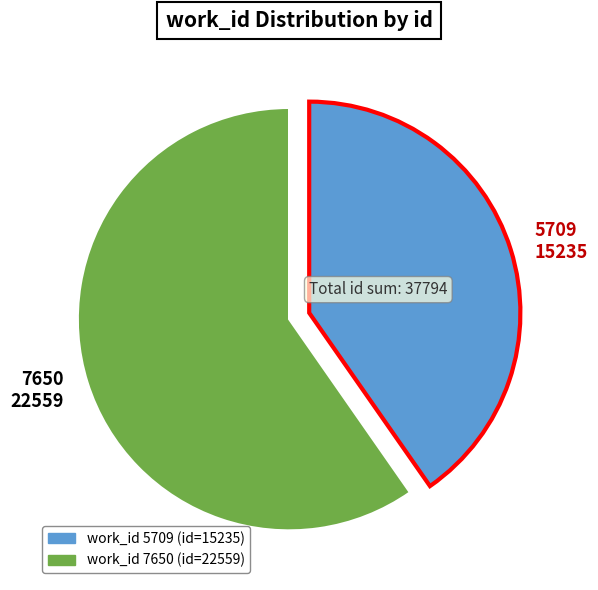

Approximately how many times larger is the value at 7650 compared to 5709?

1.5